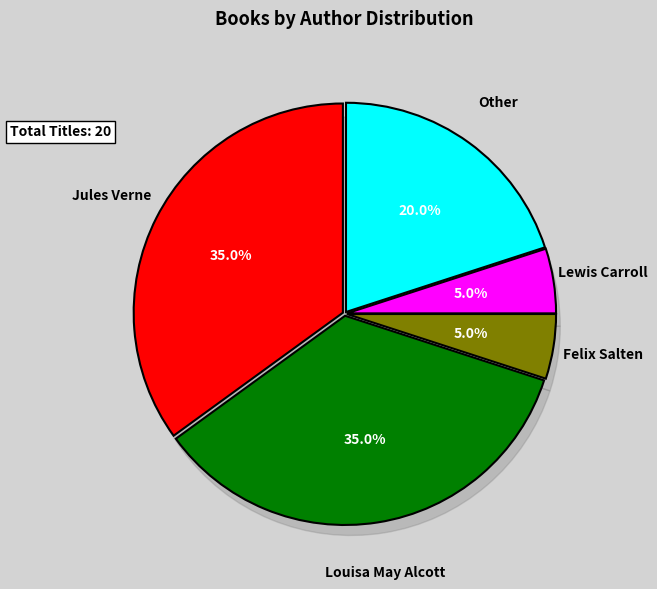

To the nearest percent, what portion does Other represent?

20%